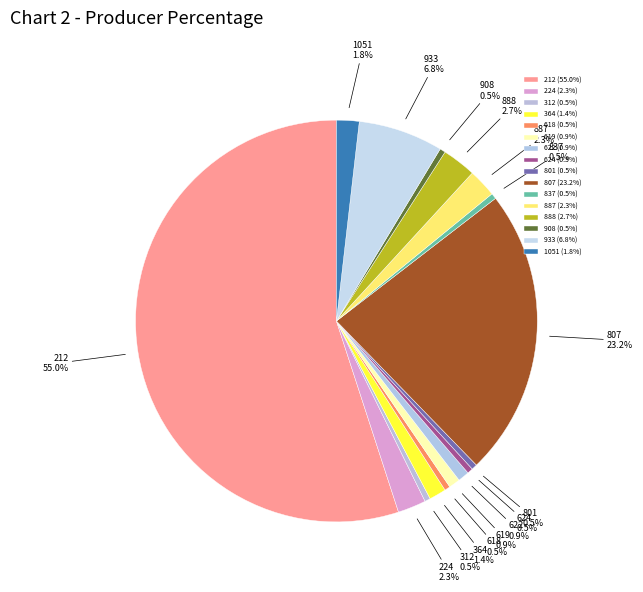

Combined, do 212 and 801 account for over 50%?

Yes